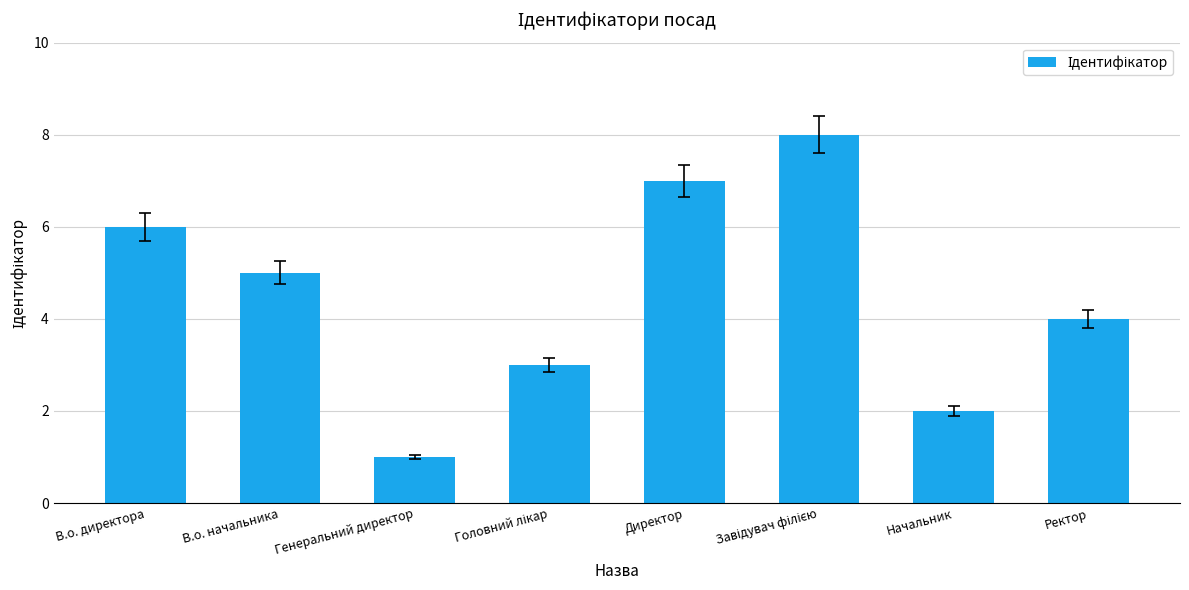

Are the bars grouped side by side (vs. stacked)?

No